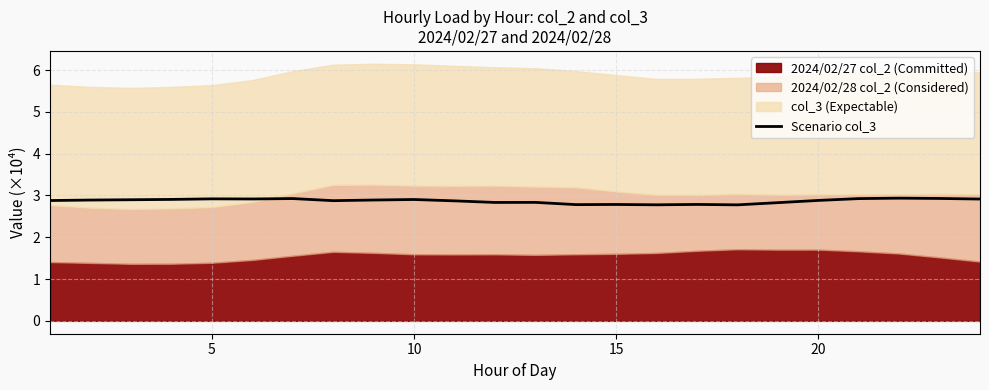

Reading left to right, what are all the values shown in this chart?

2.9	2.9	2.9	2.9	2.9	2.9	2.9	2.9	2.9	2.9	2.9	2.8	2.8	2.8	2.8	2.8	2.8	2.8	2.8	2.9	2.9	2.9	2.9	2.9